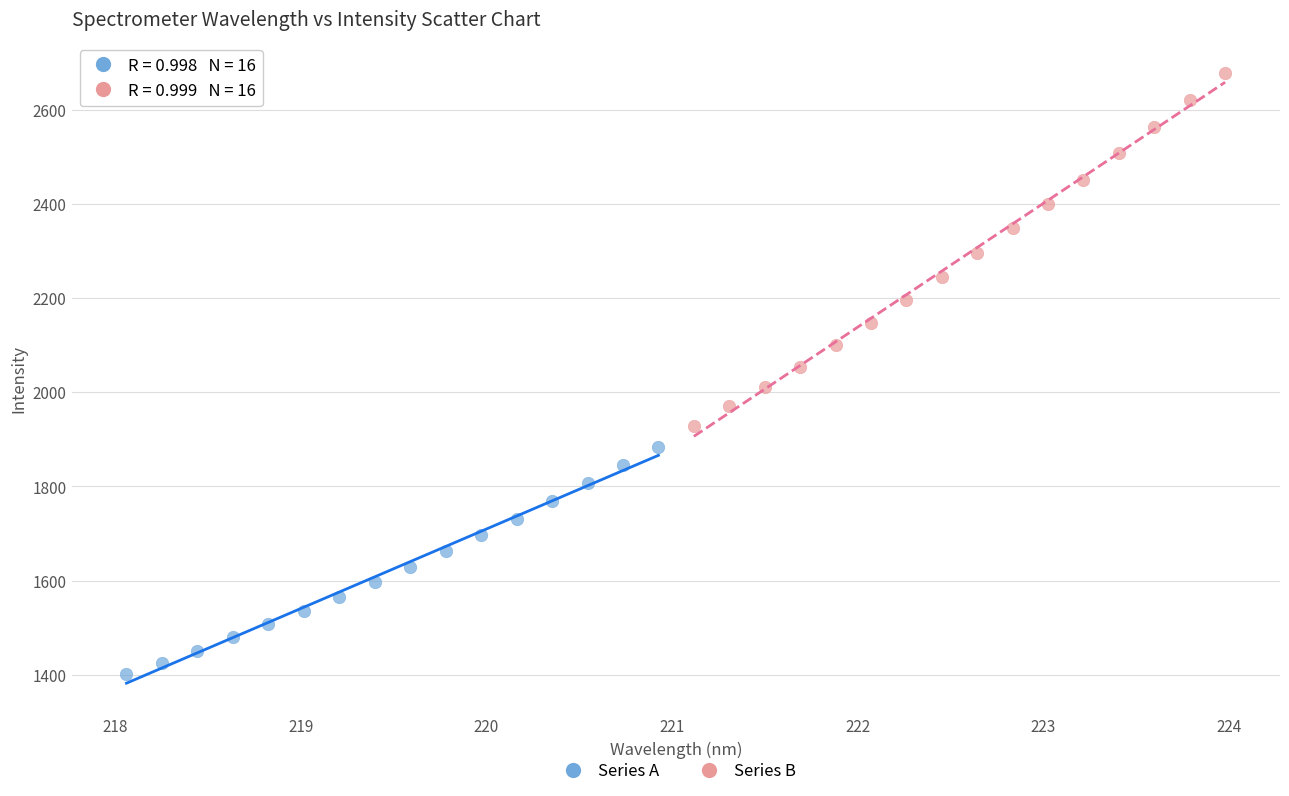

Which series has the largest Y range (max minus min)?

Series B